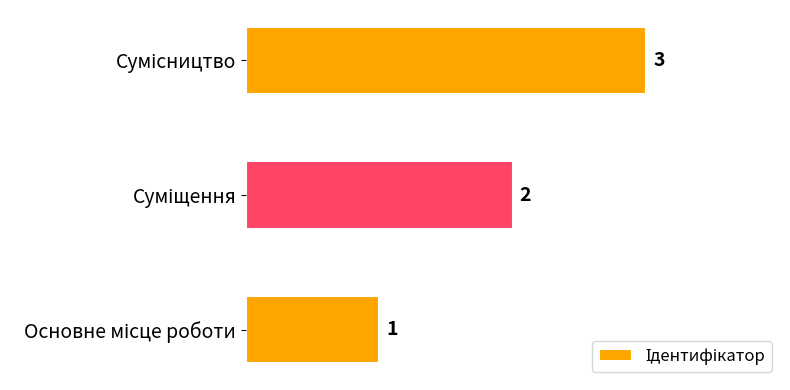

What is the greatest value displayed?

3